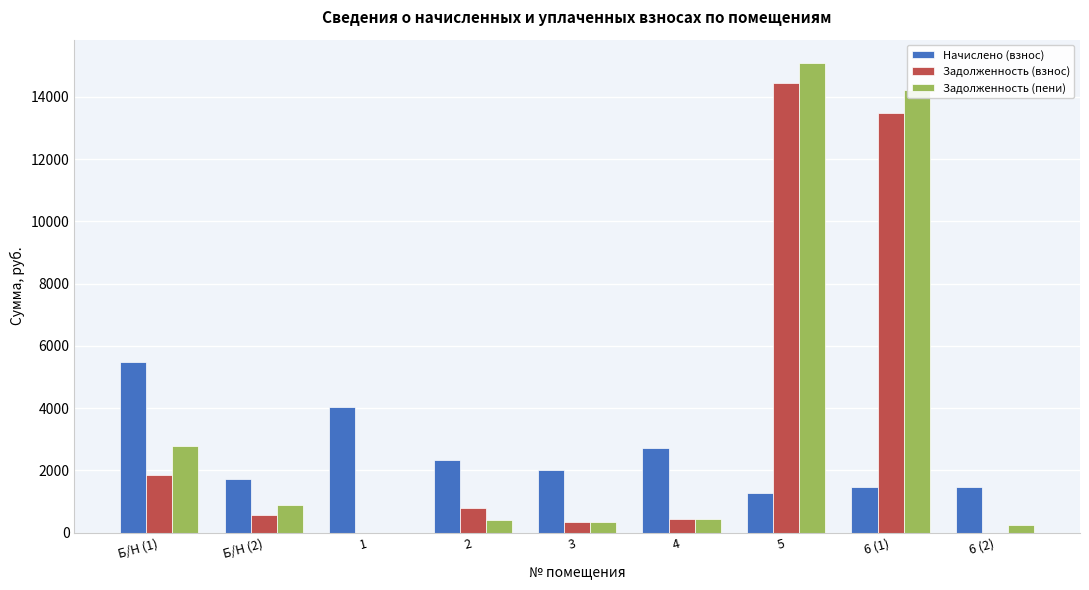

The value of Задолженность (взнос) at 1 is 0.0. True or false?

True